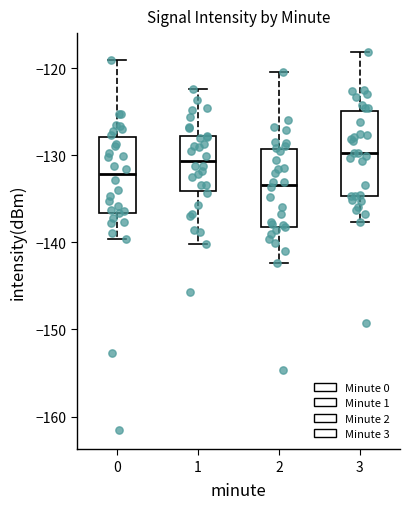

Where does the upper whisker of the box at x = 0 end on the y-axis? The values are not printed on the chart, so give them approximately, as read against the axis.

-119